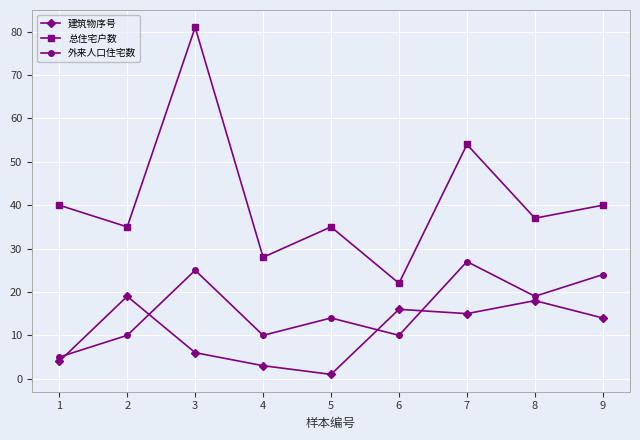

Reading left to right, list all the values displayed in this chart.

建筑物序号: 4	19	6	3	1	16	15	18	14
总住宅户数: 40	35	81	28	35	22	54	37	40
外来人口住宅数: 5	10	25	10	14	10	27	19	24